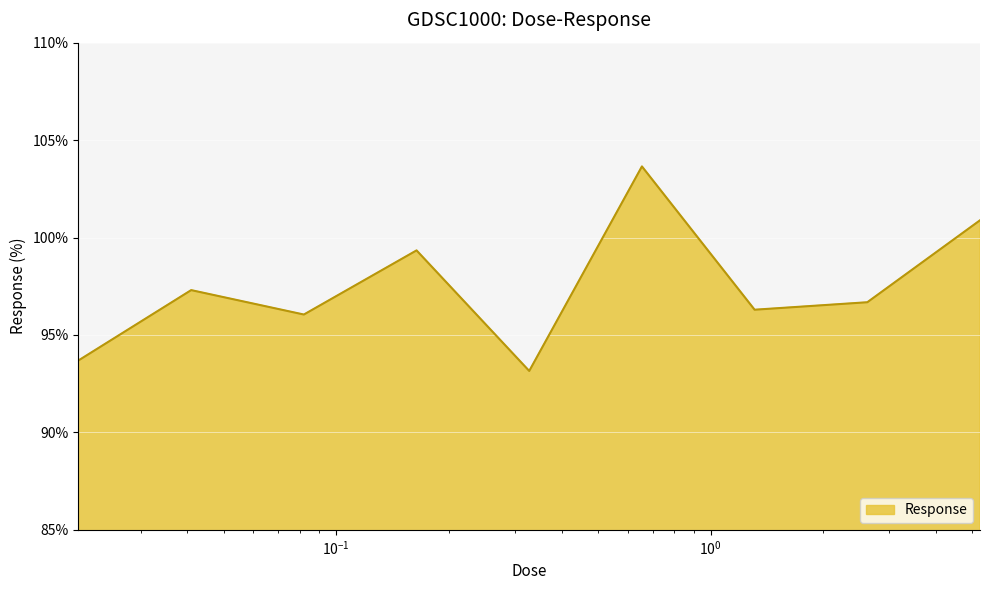

What is the smallest value displayed?

93.2